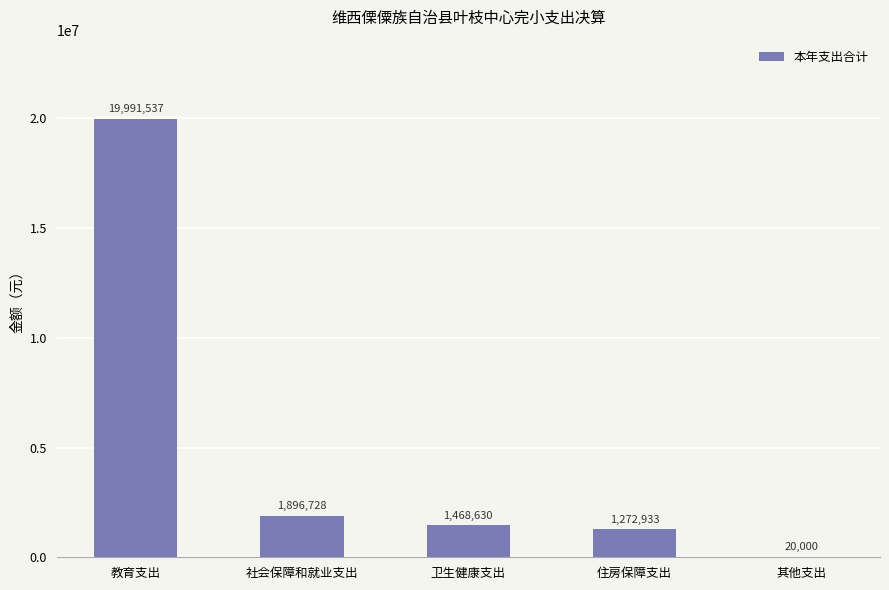

What is the maximum value shown in the chart?

19991536.7